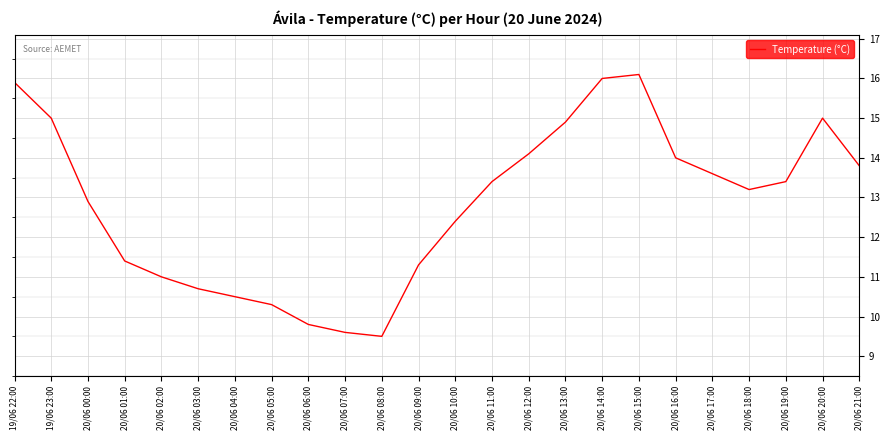

What is the approximate value at 20/06 11:00?

13.4